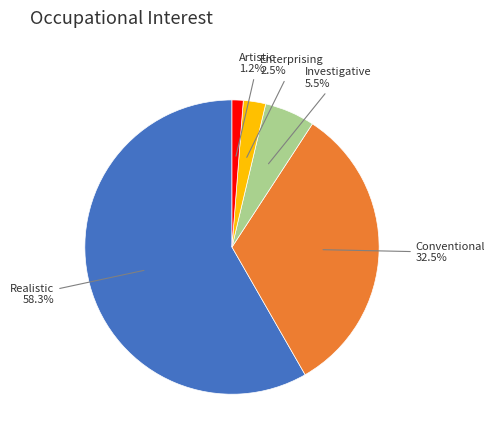

To the nearest percent, what is the combined percentage of Investigative and Enterprising?

8%